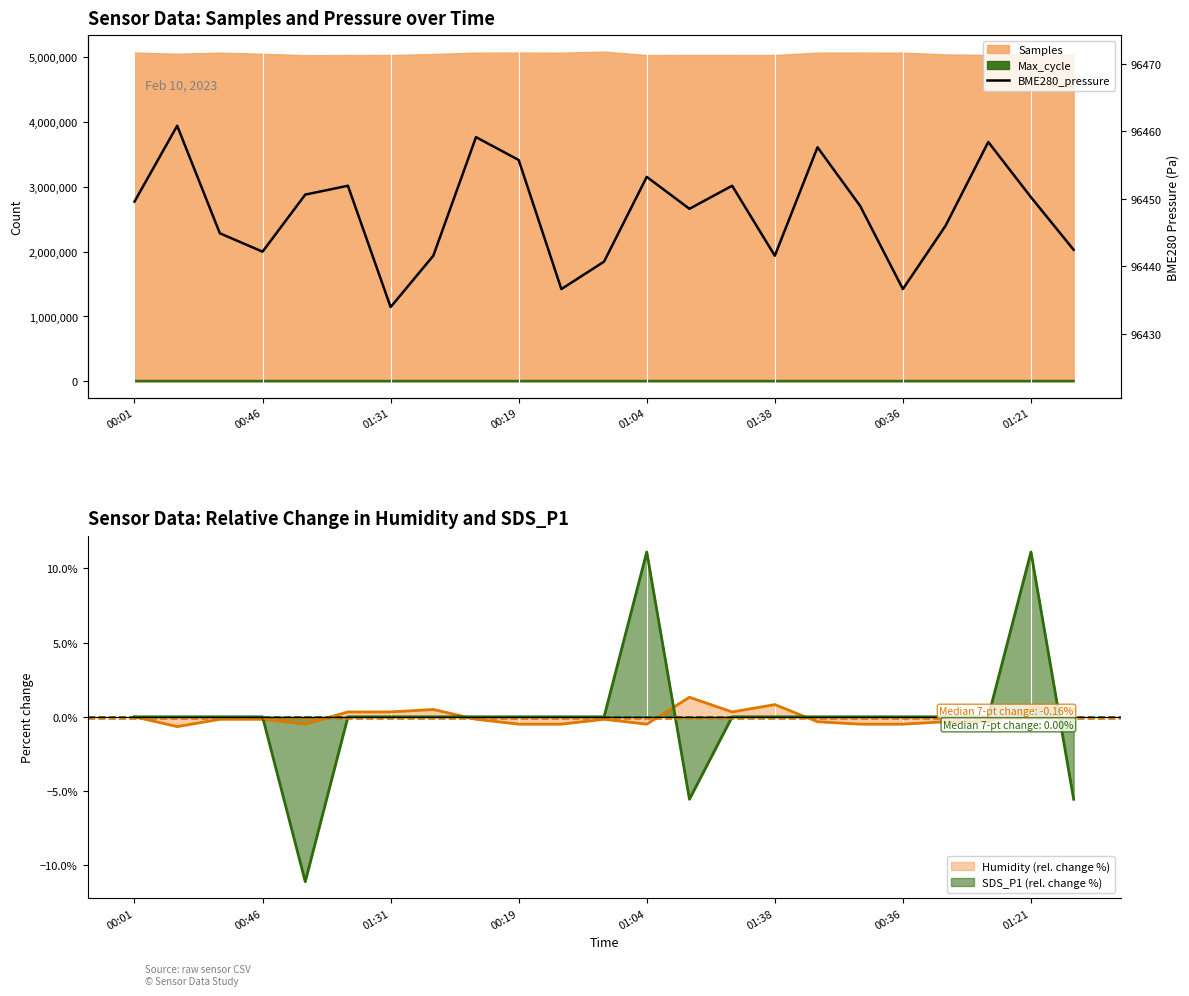

The Humidity (rel. change %) series shows 0.8 at 01:38. True or false?

True